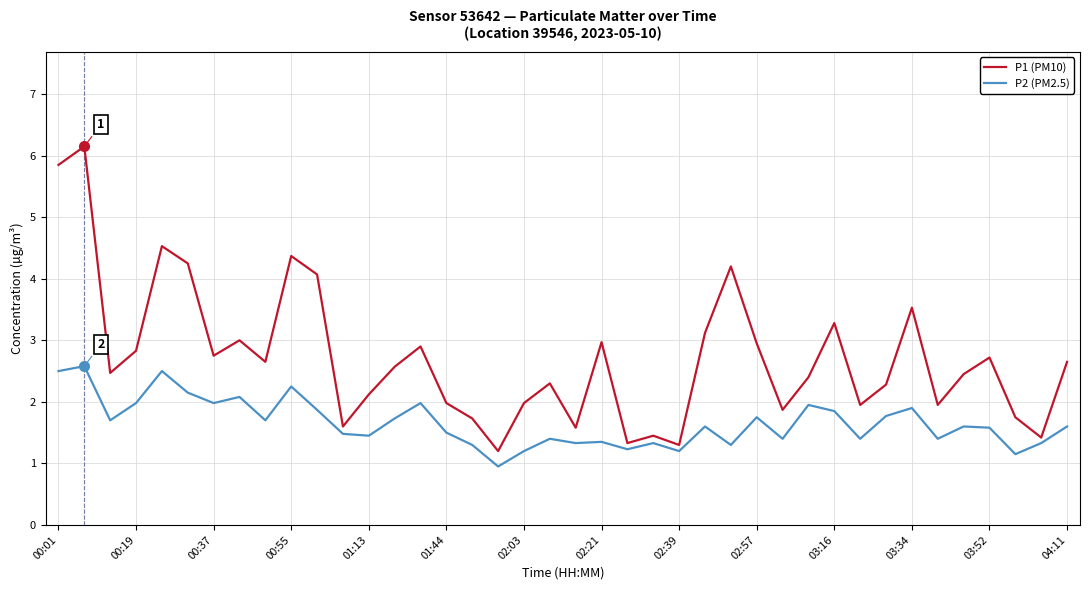

What is the maximum value for P1 (PM10)?

6.2